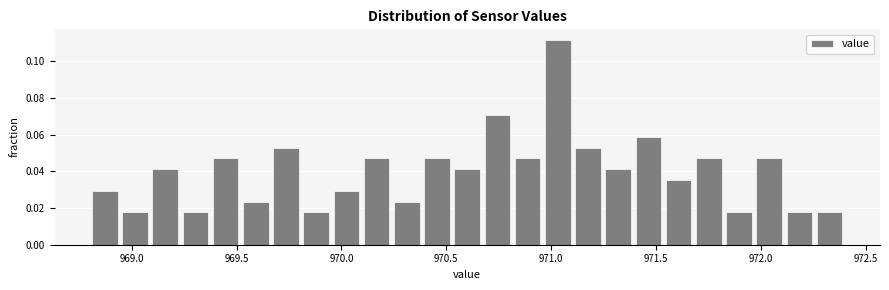

Read against the x-axis, roughly where is the centre of the tallest bar?

971.05